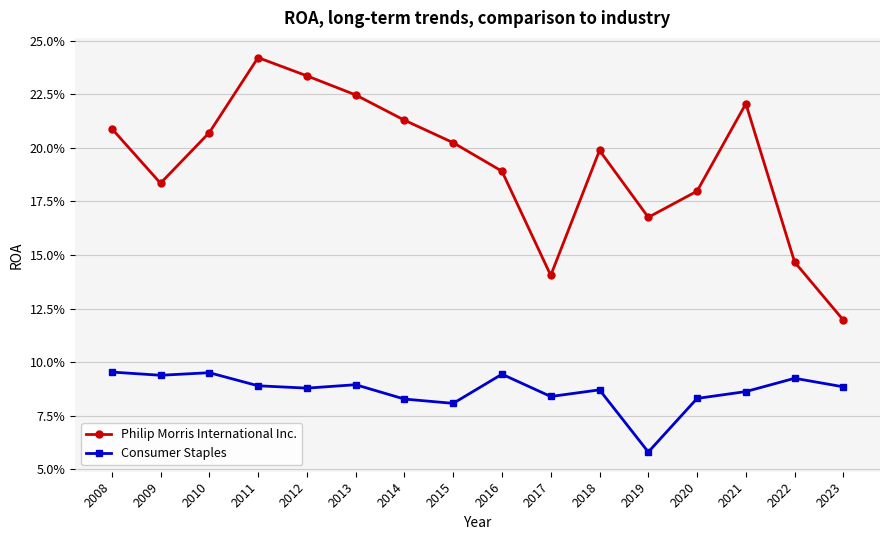

Reading left to right, extract all data points from this chart.

Philip Morris International Inc.: 0.2	0.2	0.2	0.2	0.2	0.2	0.2	0.2	0.2	0.1	0.2	0.2	0.2	0.2	0.1	0.1
Consumer Staples: 0.1	0.1	0.1	0.1	0.1	0.1	0.1	0.1	0.1	0.1	0.1	0.1	0.1	0.1	0.1	0.1